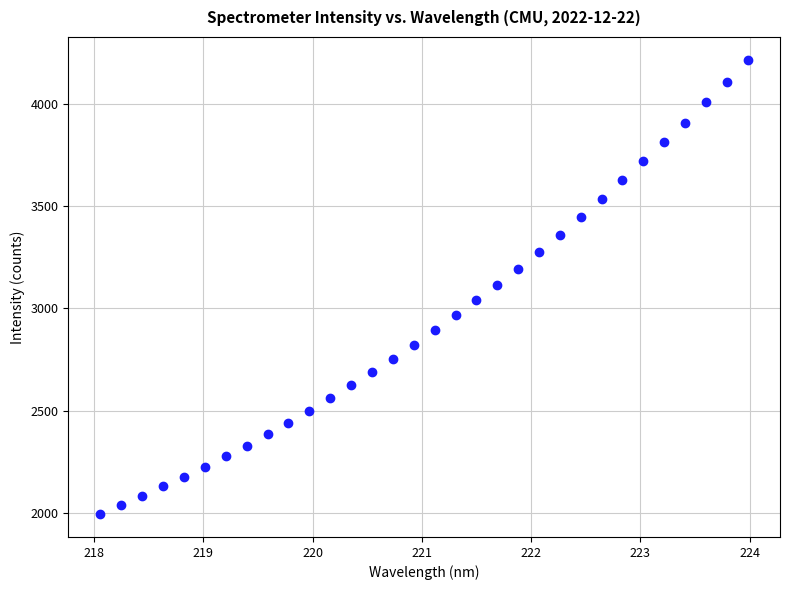

What is the range of X values (max minus min)?

5.9